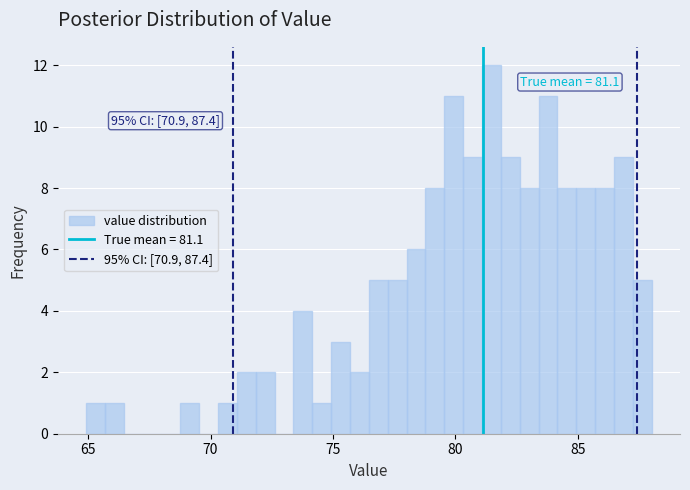

Around what value on the x-axis is the tallest bar? Give the approximate position of its centre, as read against the axis.

81.5